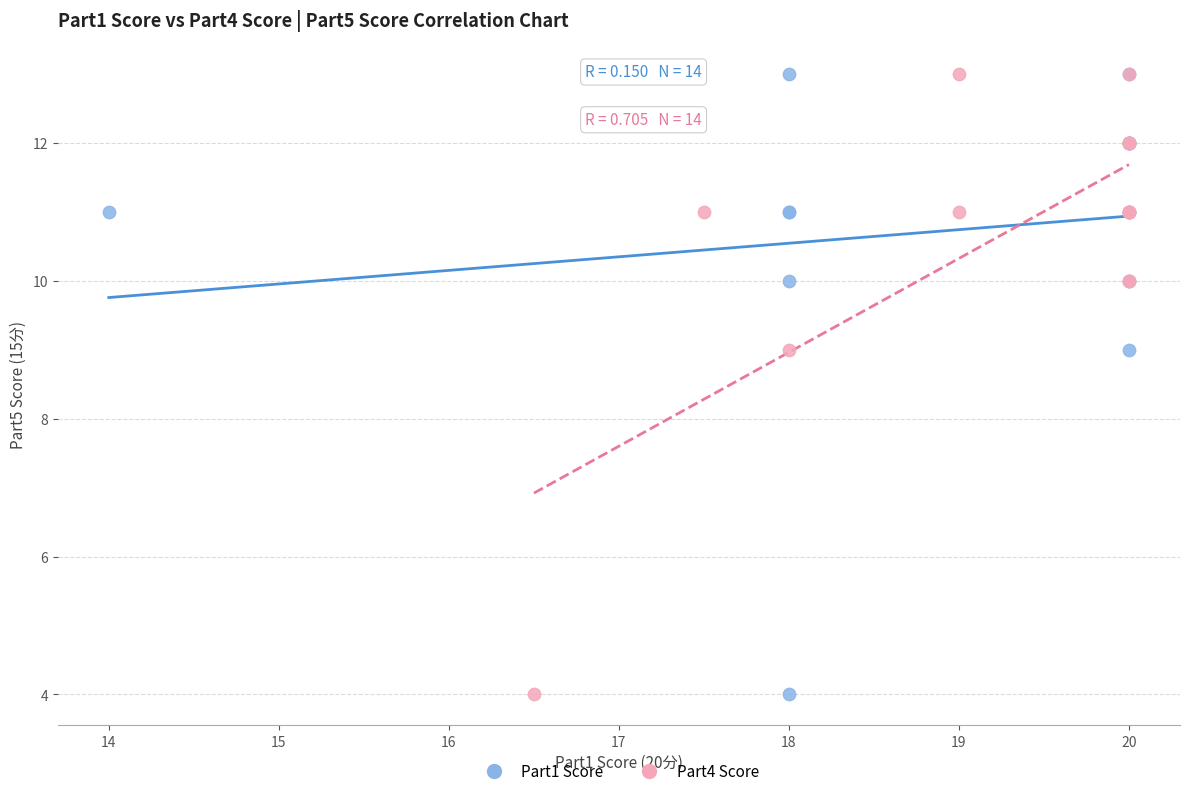

What are all the series names shown in the legend?

Part1 Score, Part4 Score